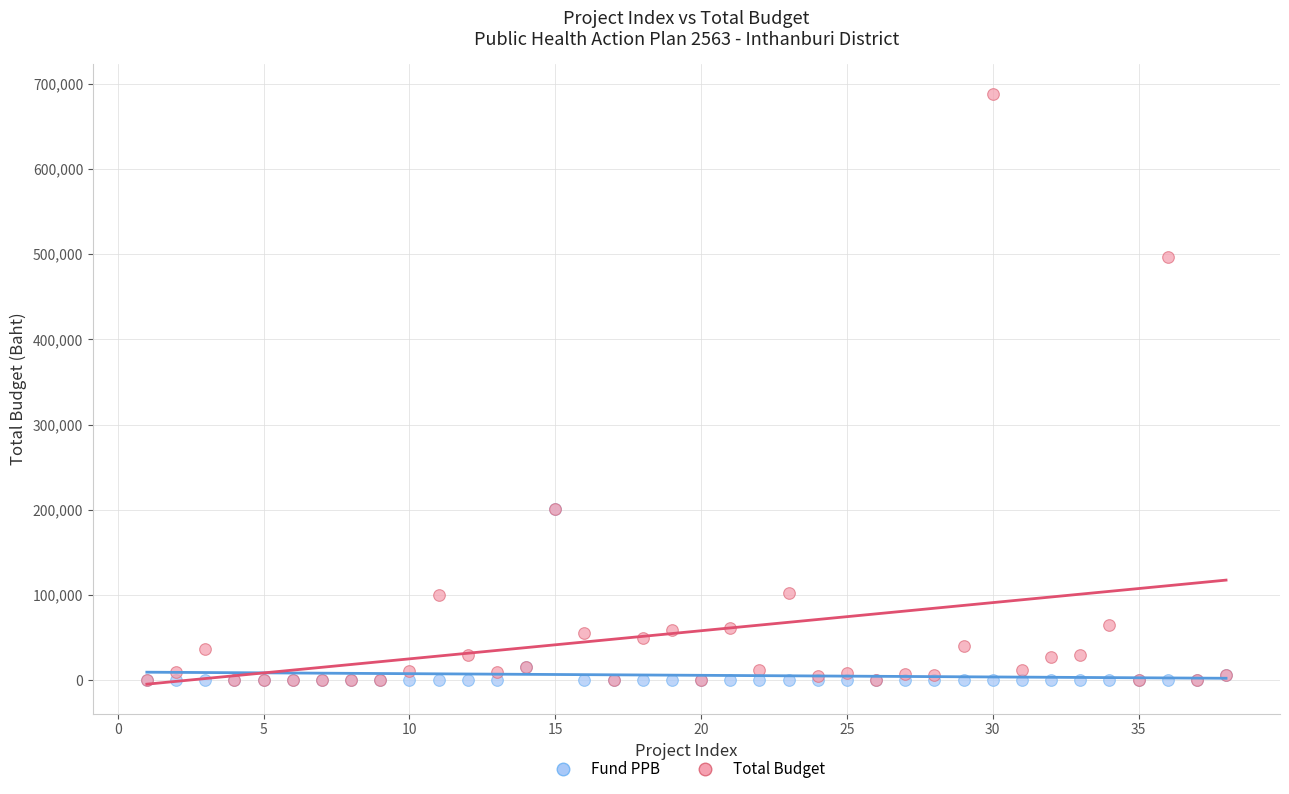

Which series has the widest spread of Y values?

Total Budget